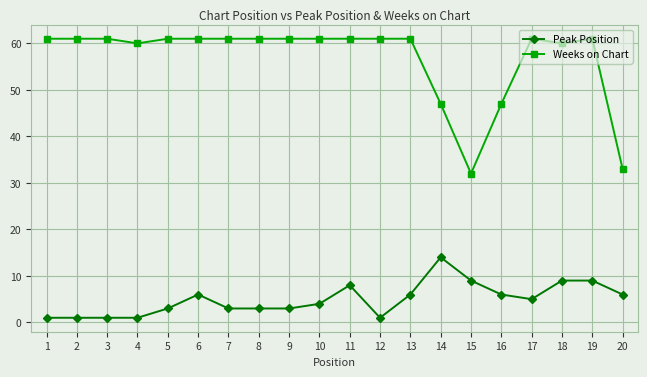

True or false: Weeks on Chart has a value of 61 at 17.

True